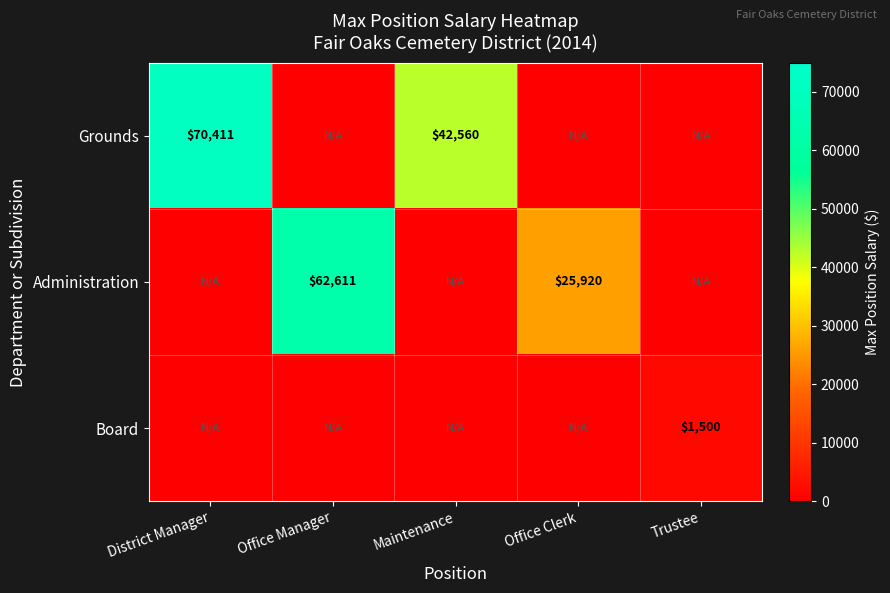

At how many categories does at least one series exceed 45754?

2